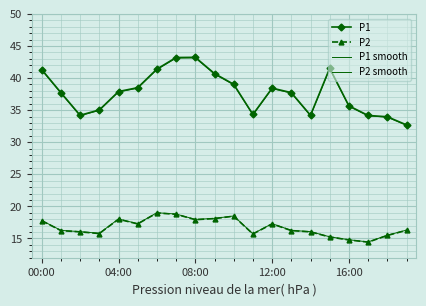

Which series has the largest total across all categories?

P1